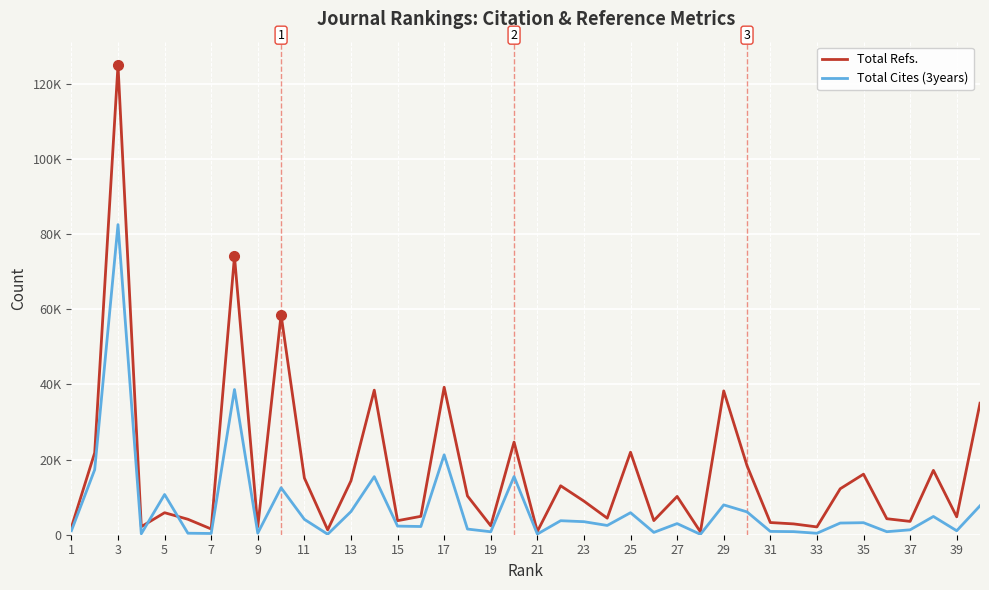

What is the minimum value for Total Refs.?

758